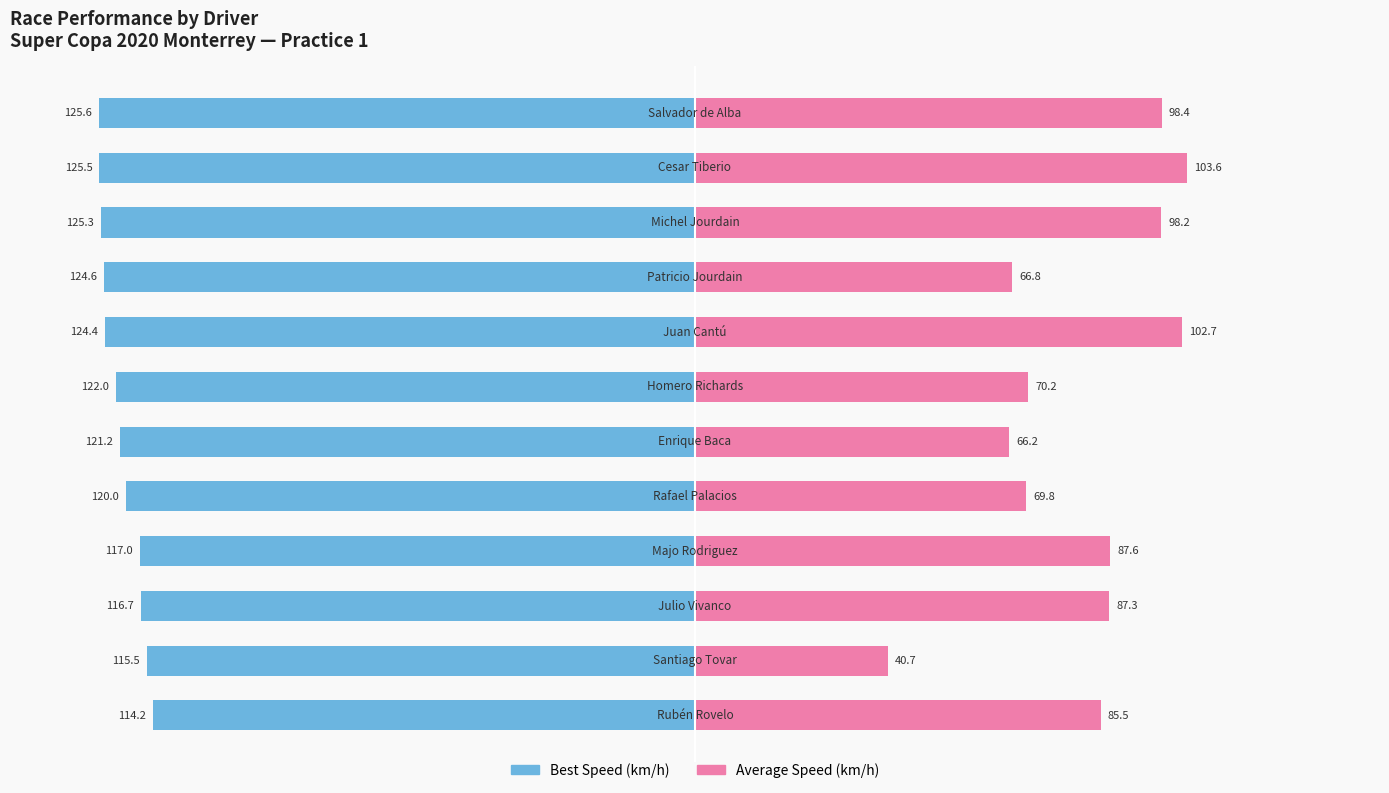

What is the value of the Average Speed bar at the 7th from the left?

66.2